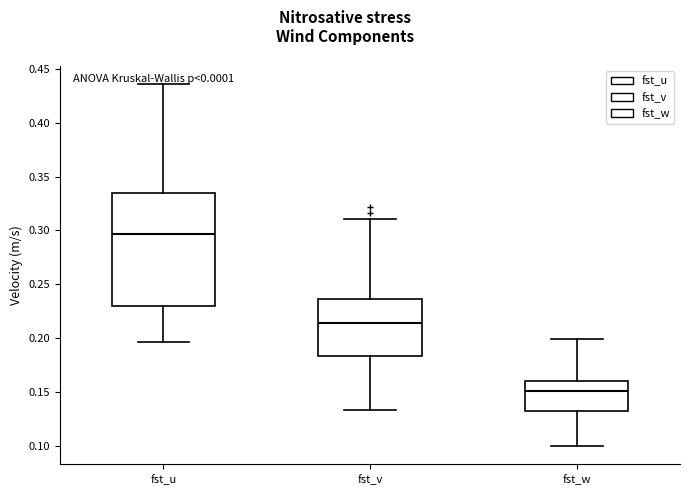

Which box's median line is the highest?

fst_u